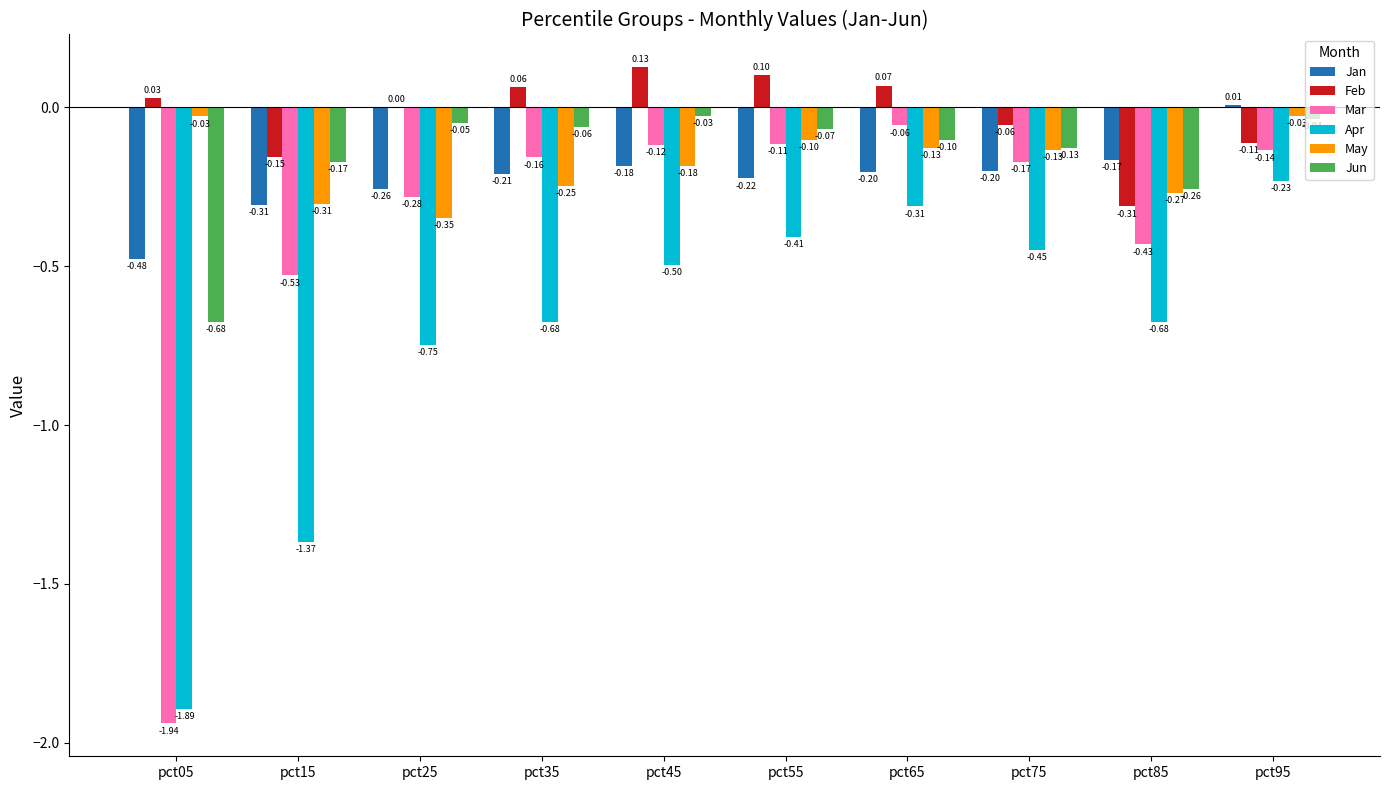

Are the bars grouped side by side (vs. stacked)?

Yes